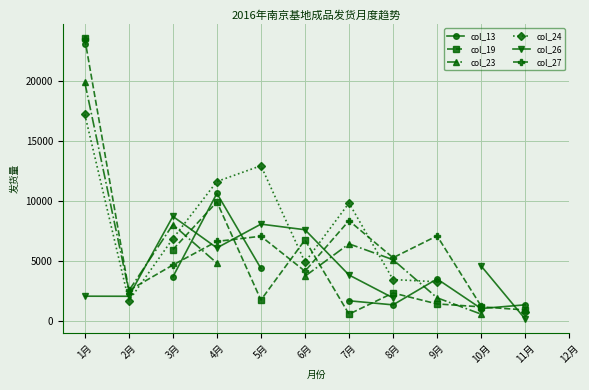

Where is col_27 nearest to the value 12393?

7月